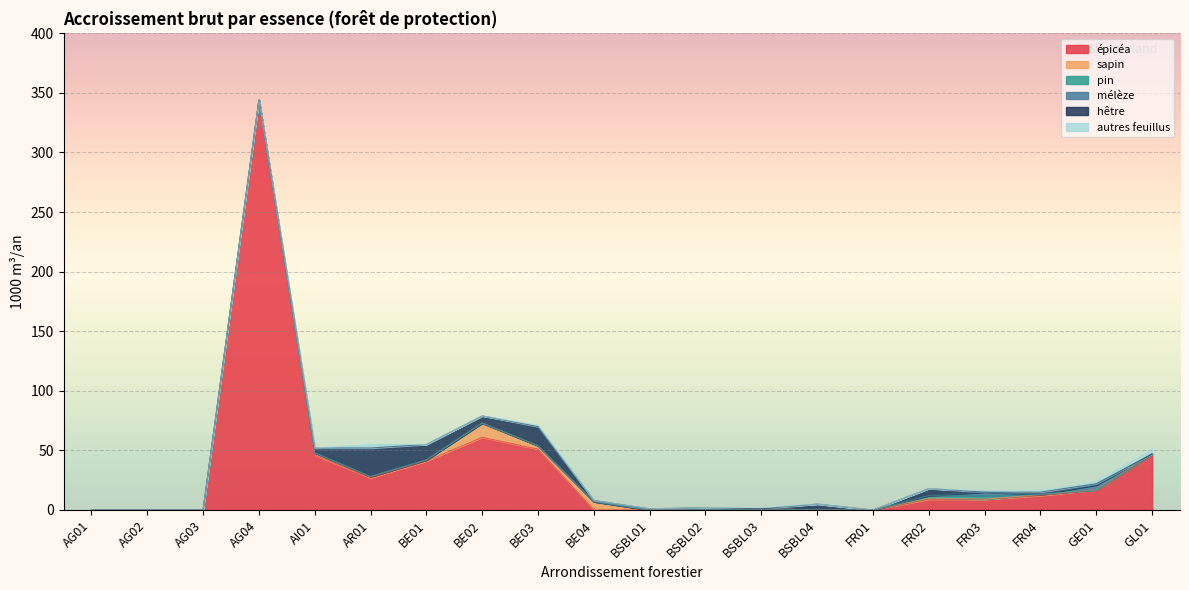

True or false: mélèze has a value of -2 at BE01.

False